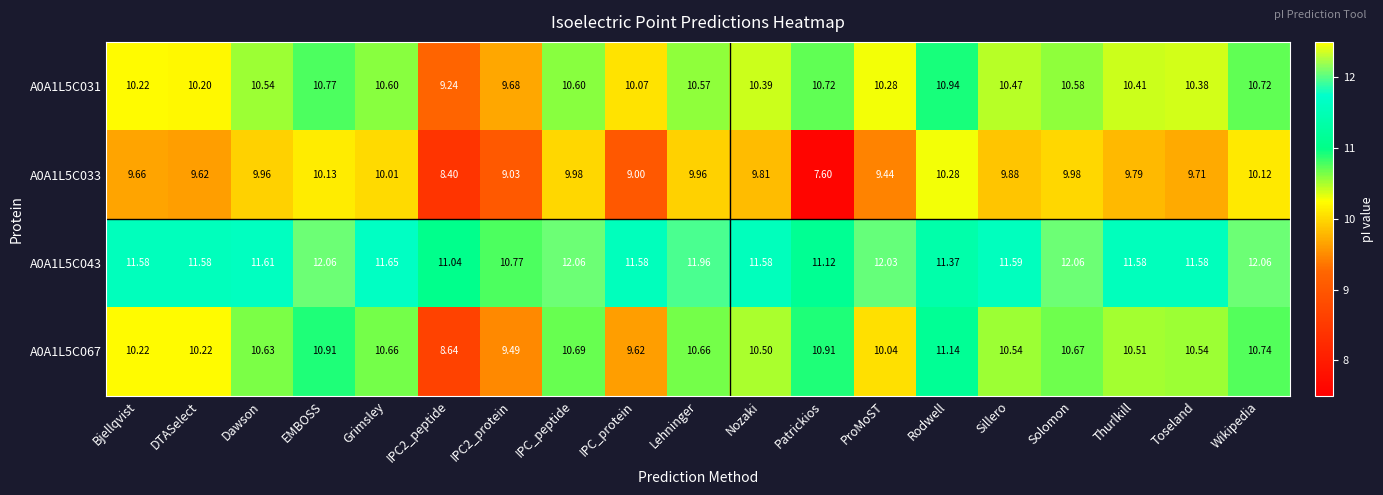

At which label does A0A1L5C043 first exceed 11?

Bjellqvist